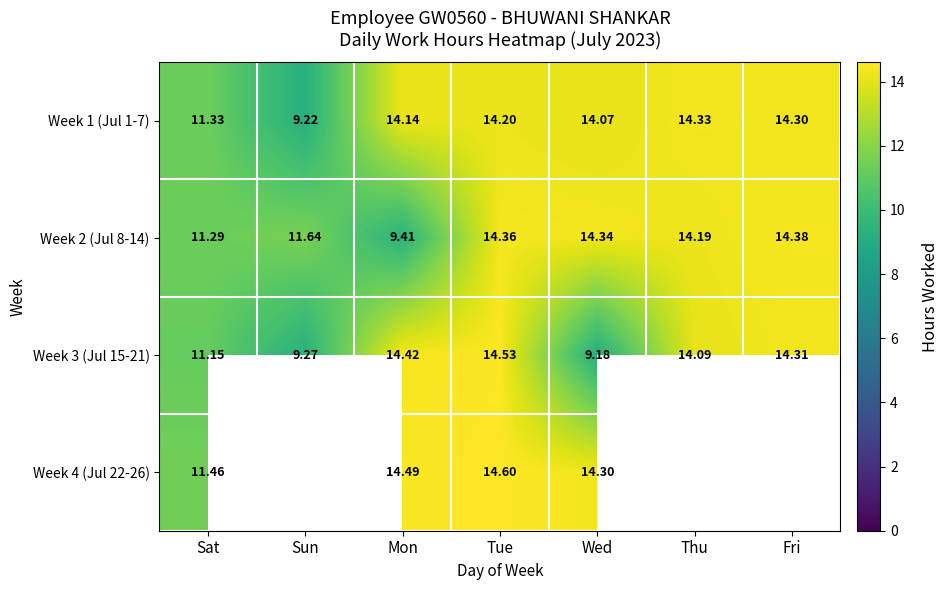

What is the sum of the Week 1 (Jul 1-7) values at Fri and Sun?

23.5